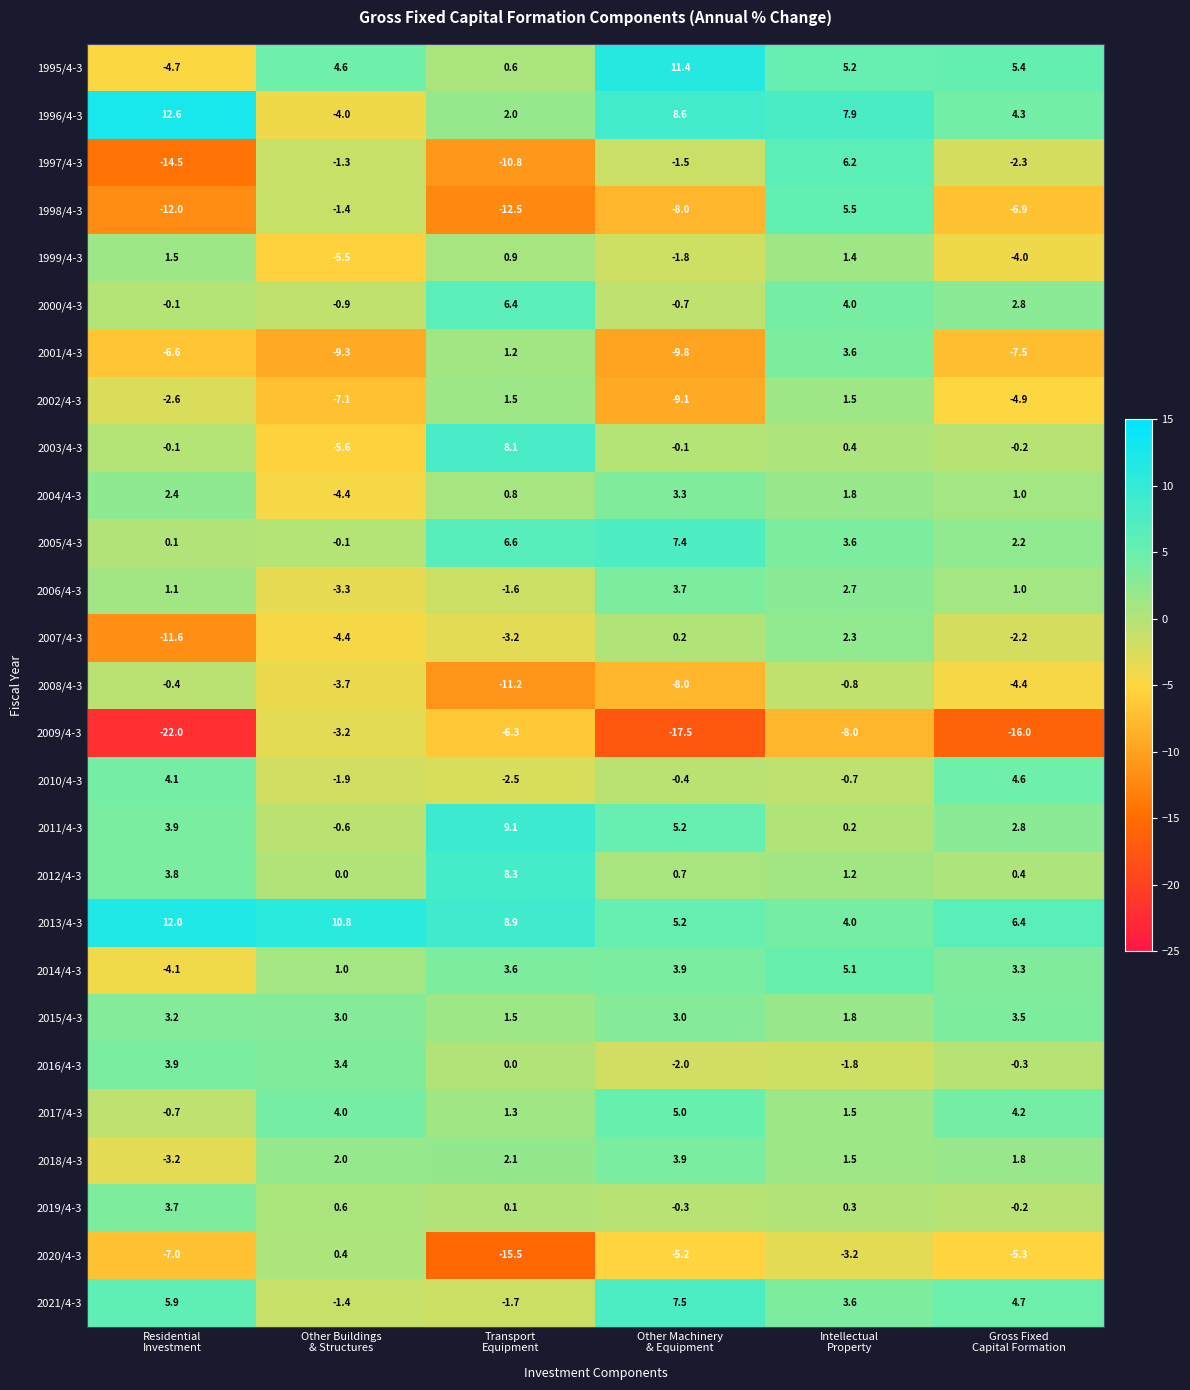

What is the maximum value shown in the chart?

12.6